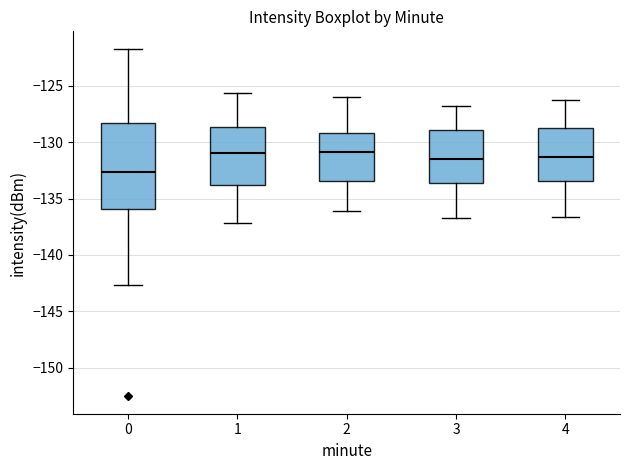

Comparing the boxes themselves (not the whiskers), which one is the tallest?

0